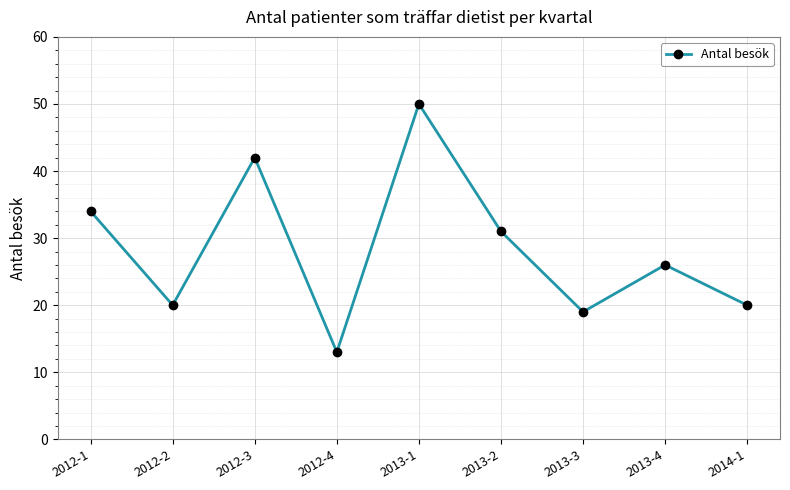

What is the label of the 7th point from the left?

2013-3